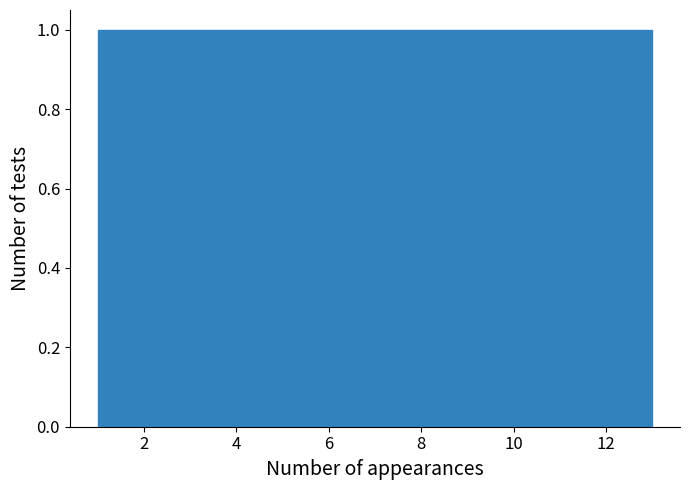

Reading left to right, transcribe this chart: for each bar, give the range it covers on the x-axis and its height. Neither the bar edges nor the heights are printed on the chart, so give them approximately, as read against the axes.

1.0 to 2.0: 1
2.0 to 2.8: 1
2.8 to 3.8: 1
3.8 to 4.6: 1
4.6 to 5.6: 1
5.6 to 6.6: 1
6.6 to 7.4: 1
7.4 to 8.4: 1
8.4 to 9.4: 1
9.4 to 10.2: 1
10.2 to 11.2: 1
11.2 to 12.0: 1
12.0 to 13.0: 1